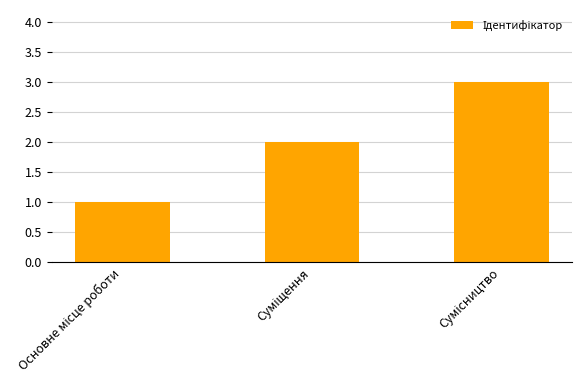

What is the difference between the maximum and minimum values?

2